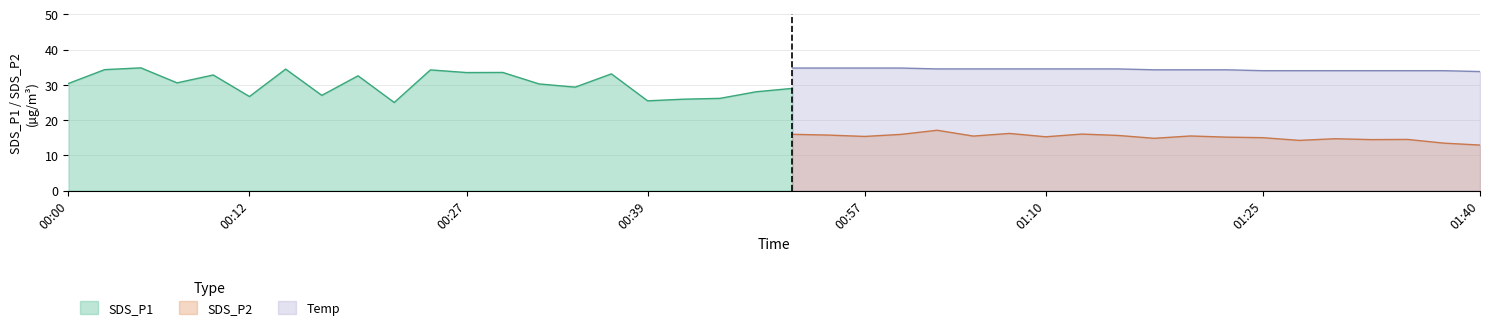

Read the SDS_P2 value at 00:32.

16.1